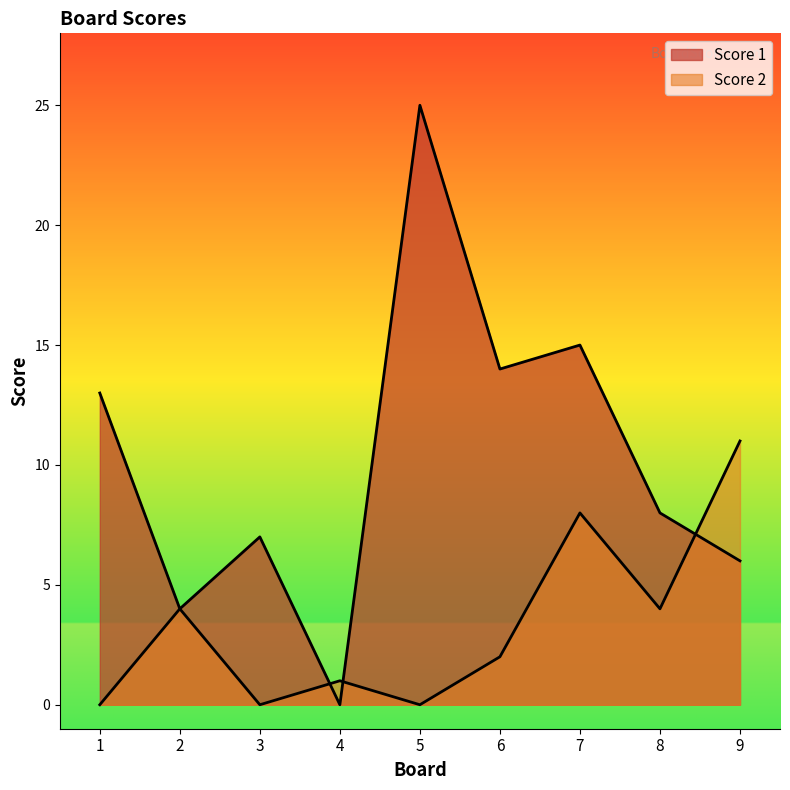

How many data points in Score 2 are less than 2?

4